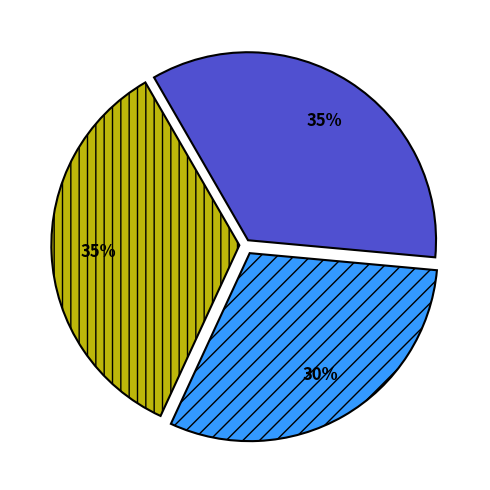

How many slices are in this pie chart?

3